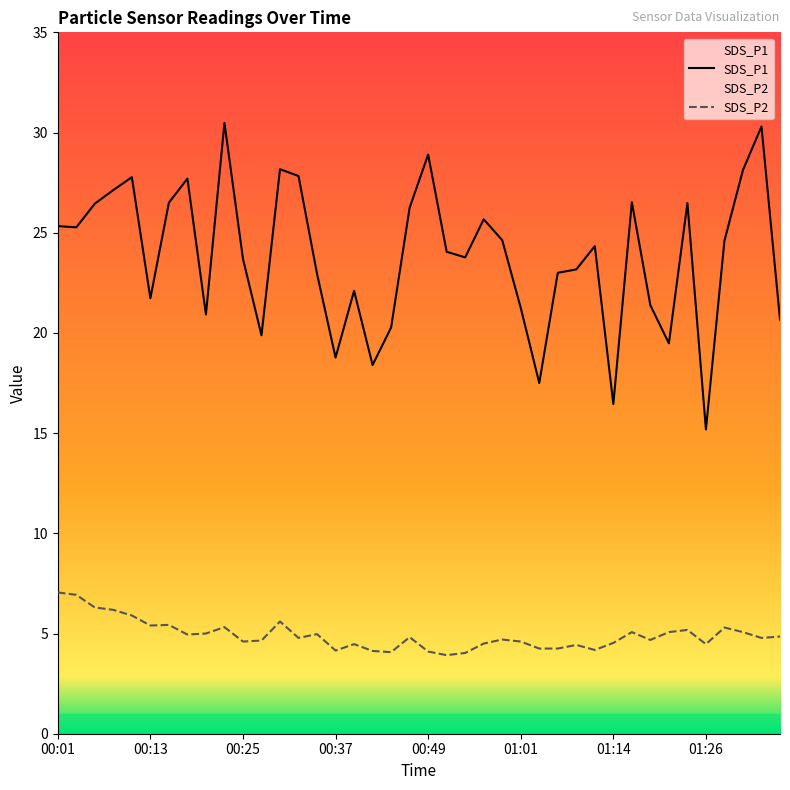

Reading left to right, list all the values displayed in this chart.

SDS_P1: 00:01=25.3	00:03=25.3	00:06=26.4	00:08=27.1	00:10=27.8	00:13=21.7	00:15=26.5	00:18=27.7	00:20=20.9	00:23=30.5	00:25=23.7	00:27=19.9	00:30=28.2	00:32=27.8	00:35=22.9	00:37=18.8	00:40=22.1	00:42=18.4	00:44=20.3	00:47=26.2	00:49=28.9	00:52=24.1	00:54=23.8	00:57=25.7	00:59=24.6	01:01=21.2	01:04=17.5	01:06=23.0	01:09=23.2	01:11=24.3	01:14=16.4	01:16=26.5	01:18=21.4	01:21=19.5	01:23=26.5	01:26=15.2	01:28=24.6	01:30=28.1	01:33=30.3	01:35=20.7
SDS_P2: 00:01=7.0	00:03=6.9	00:06=6.3	00:08=6.2	00:10=5.9	00:13=5.4	00:15=5.4	00:18=5.0	00:20=5.0	00:23=5.3	00:25=4.6	00:27=4.7	00:30=5.6	00:32=4.8	00:35=5.0	00:37=4.2	00:40=4.5	00:42=4.1	00:44=4.1	00:47=4.8	00:49=4.1	00:52=3.9	00:54=4.0	00:57=4.5	00:59=4.7	01:01=4.6	01:04=4.2	01:06=4.2	01:09=4.4	01:11=4.2	01:14=4.5	01:16=5.1	01:18=4.7	01:21=5.1	01:23=5.2	01:26=4.5	01:28=5.3	01:30=5.1	01:33=4.8	01:35=4.8